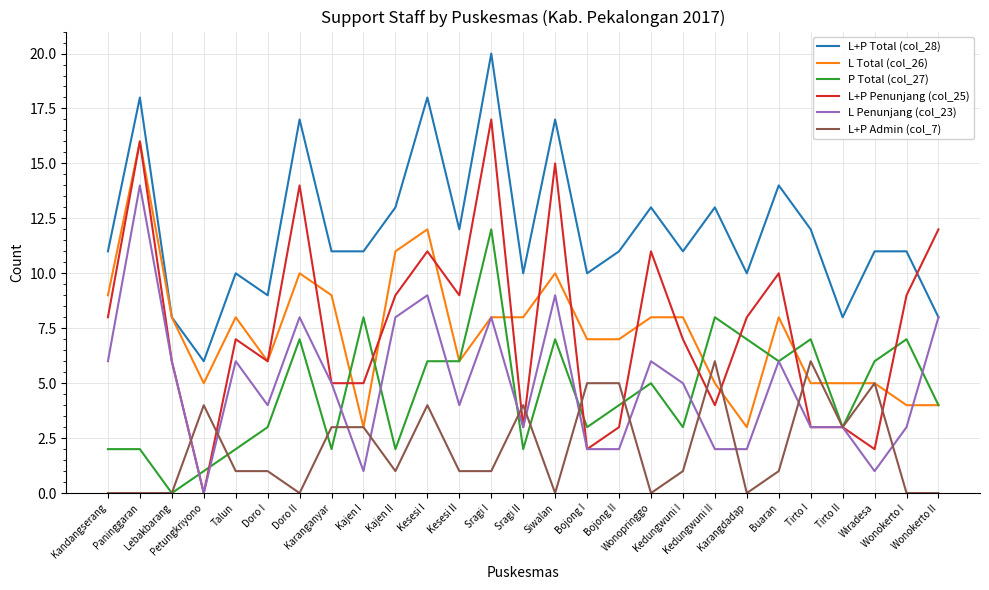

True or false: L+P Total (col_28) and L+P Admin (col_7) cross at least once.

False